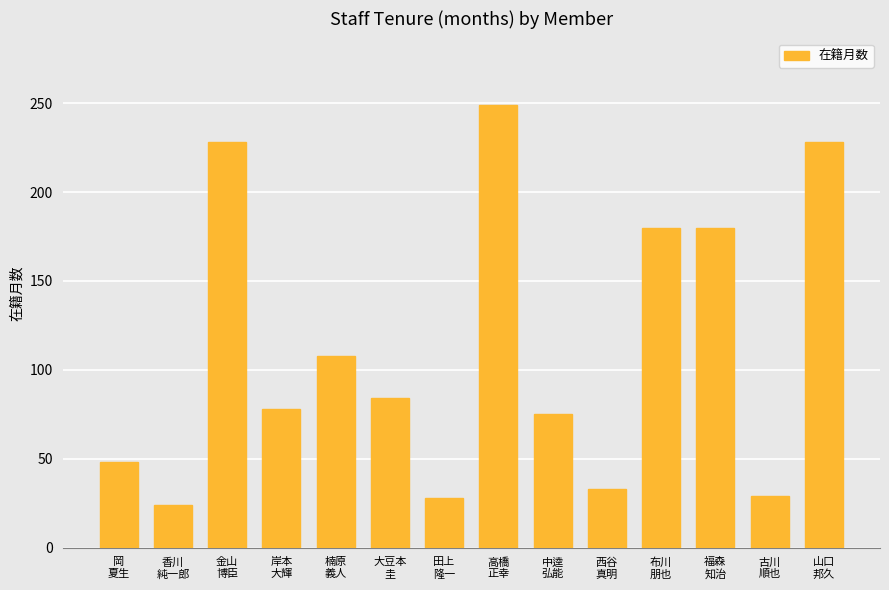

What is the sum of all values?

1572